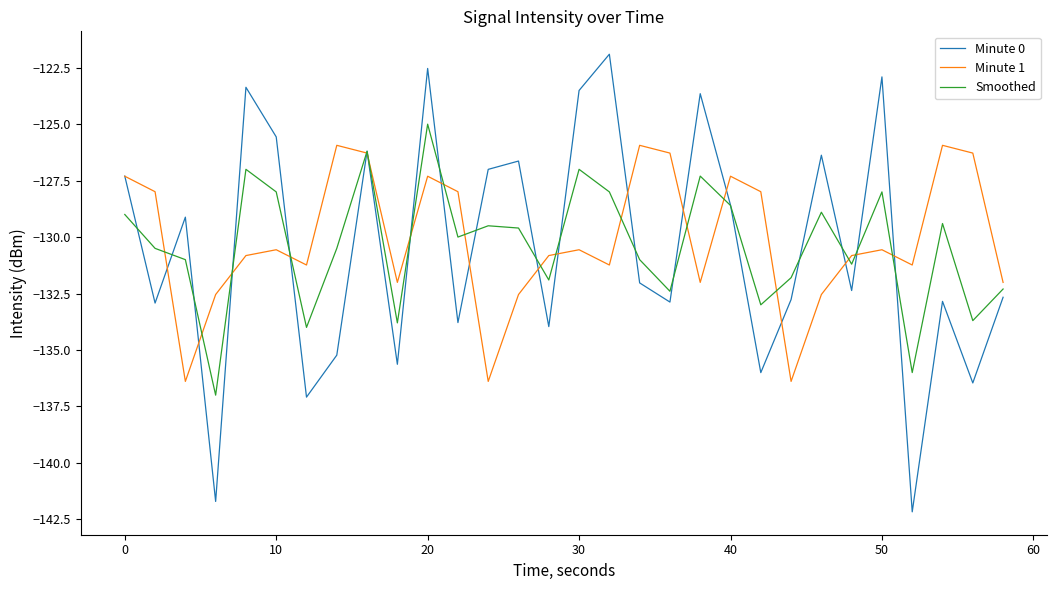

Rank the series by their maximum value, from lowest to highest.

Minute 1, Smoothed, Minute 0